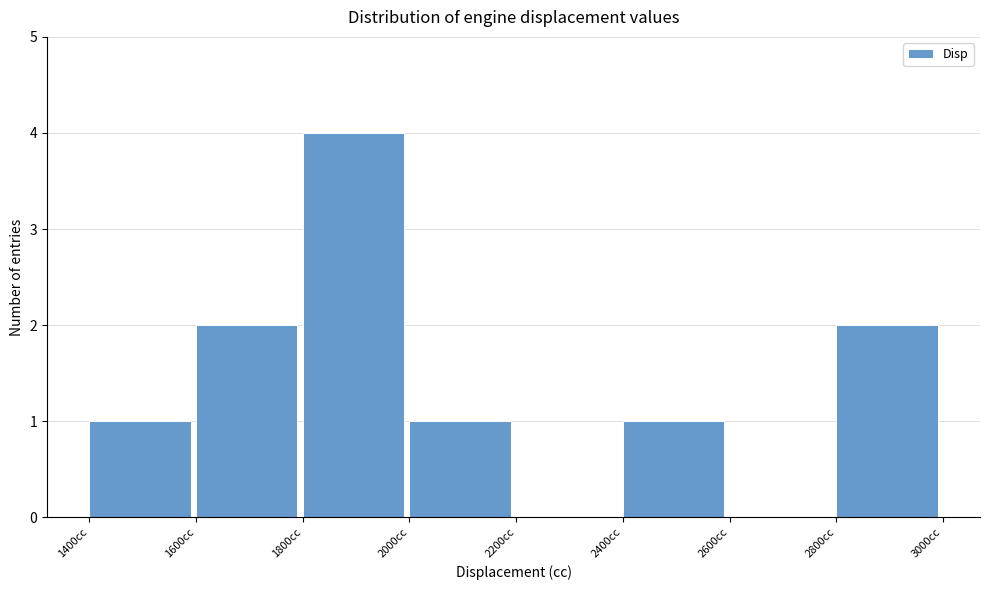

Over which range of the x-axis is the bar tallest?

1800 to 2000